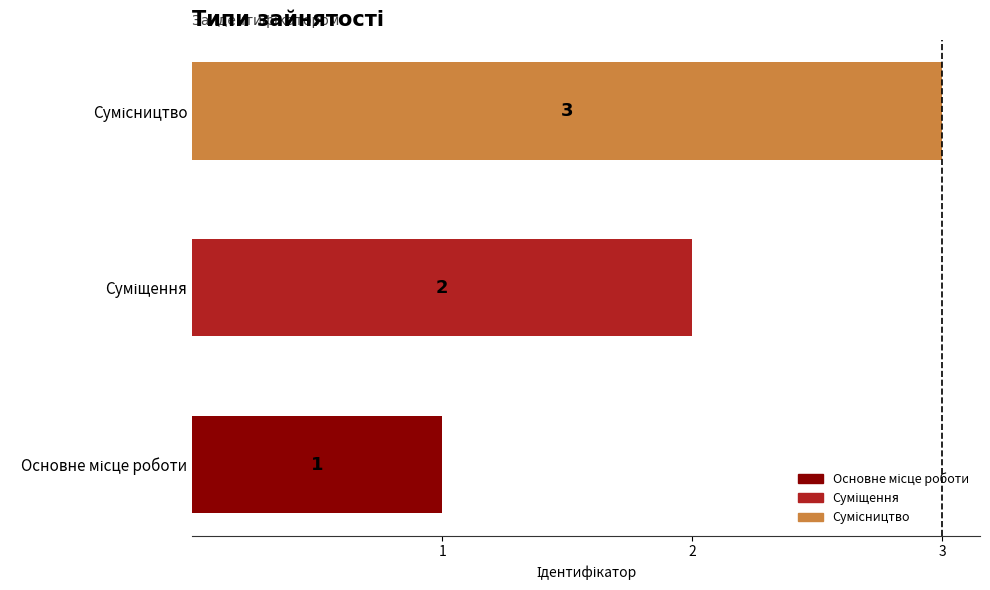

What is the greatest value displayed?

3